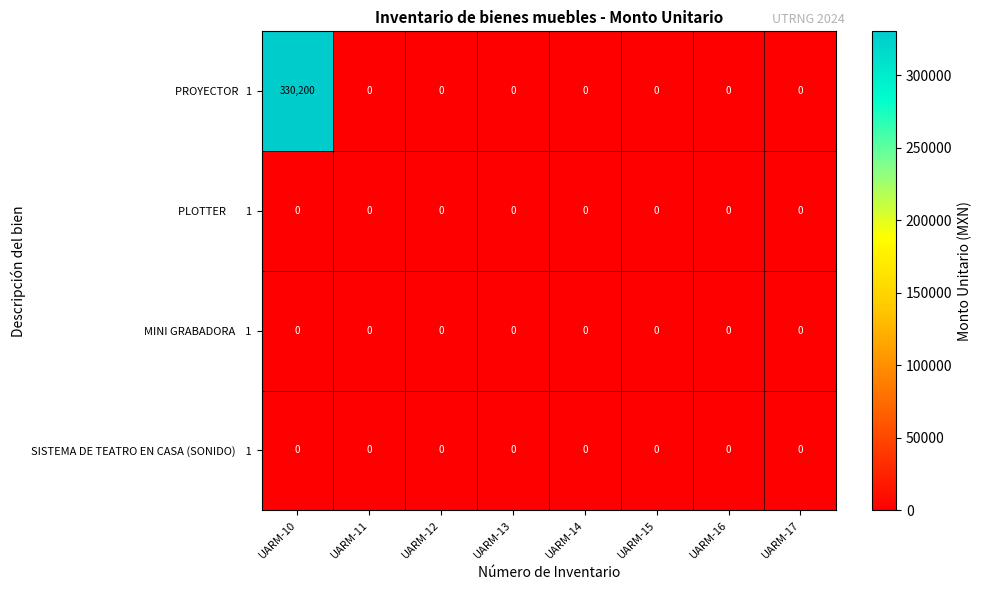

Which label corresponds to the largest value in the chart?

UARM-10